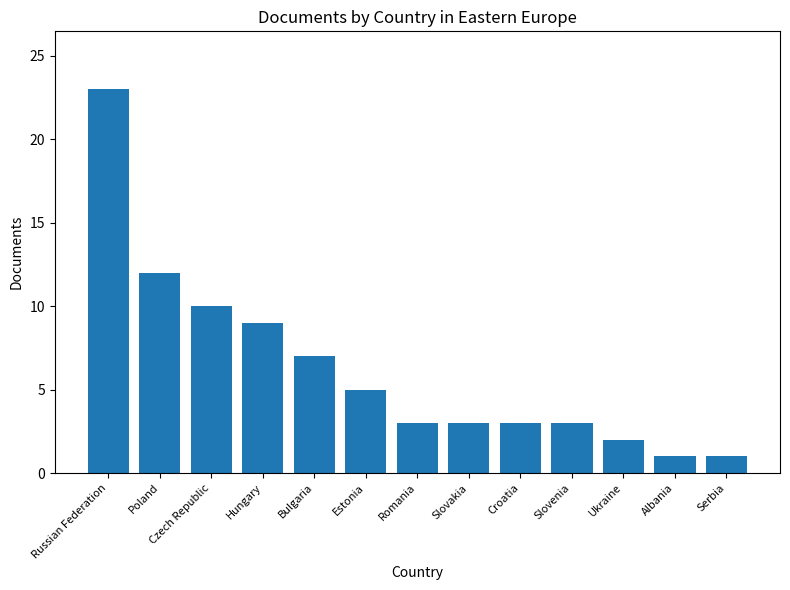

Reading right to left, transcribe all the data shown in this chart.

1	1	2	3	3	3	3	5	7	9	10	12	23